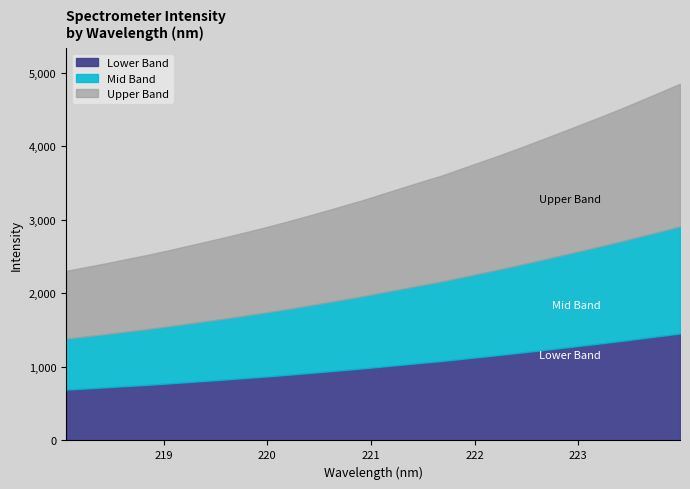

Reading left to right, transcribe all the data shown in this chart.

2304.6	2355.8	2407.1	2462.6	2516.4	2574.4	2635.8	2697.4	2760.8	2825.8	2892.9	2963.5	3037.3	3112.7	3190.6	3268.3	3353.2	3438.4	3522.3	3604.0	3698.8	3792.8	3887.0	3986.5	4088.1	4191.3	4295.2	4399.5	4506.5	4619.5	4732.8	4847.9